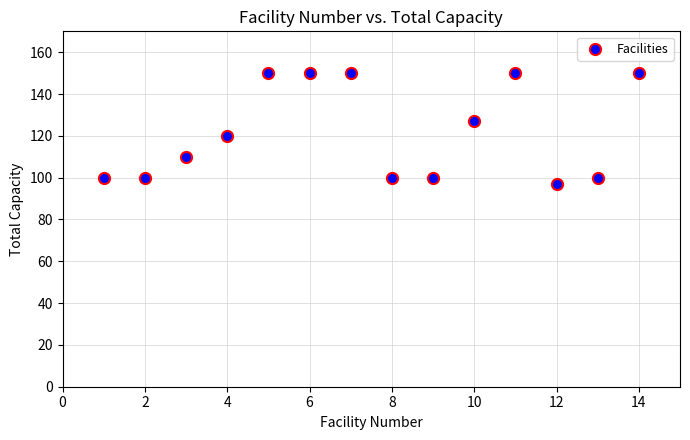

What is the range of X values (max minus min)?

13